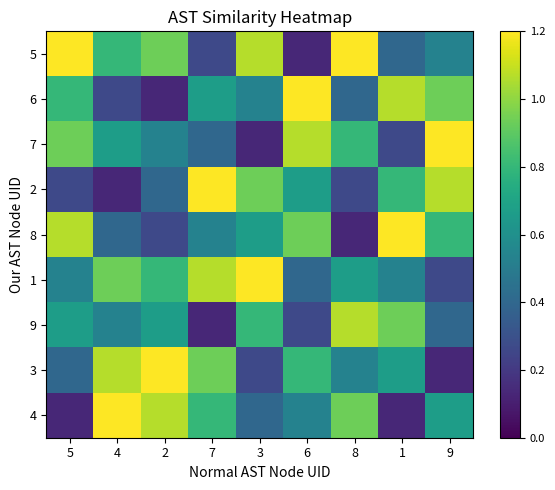

Rank the series at 7 from lowest to highest value.

9, 5, 7, 8, 6, 4, 3, 1, 2